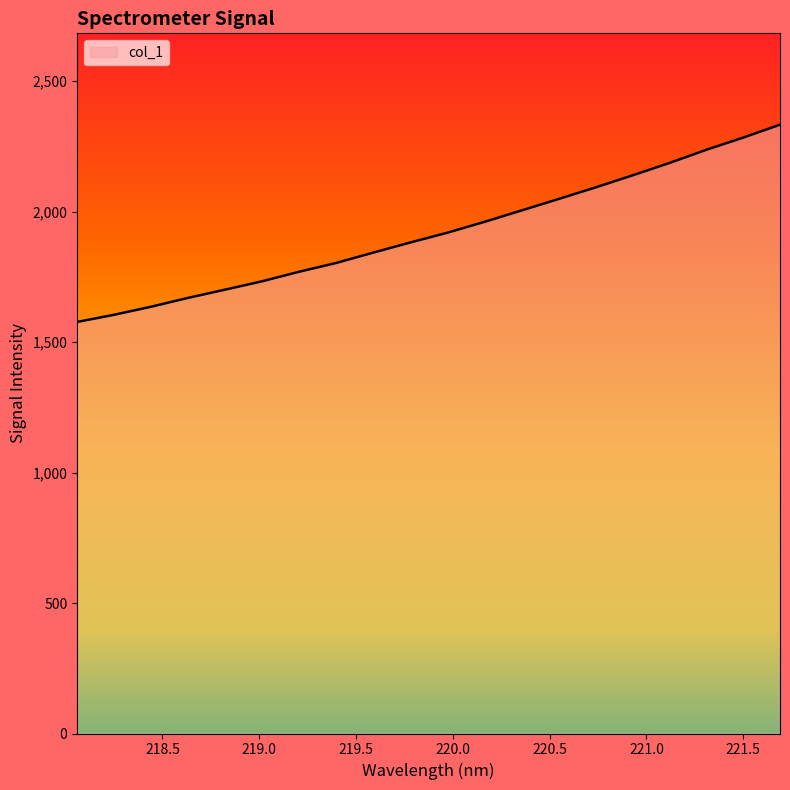

What is the sum of all values?

38418.3